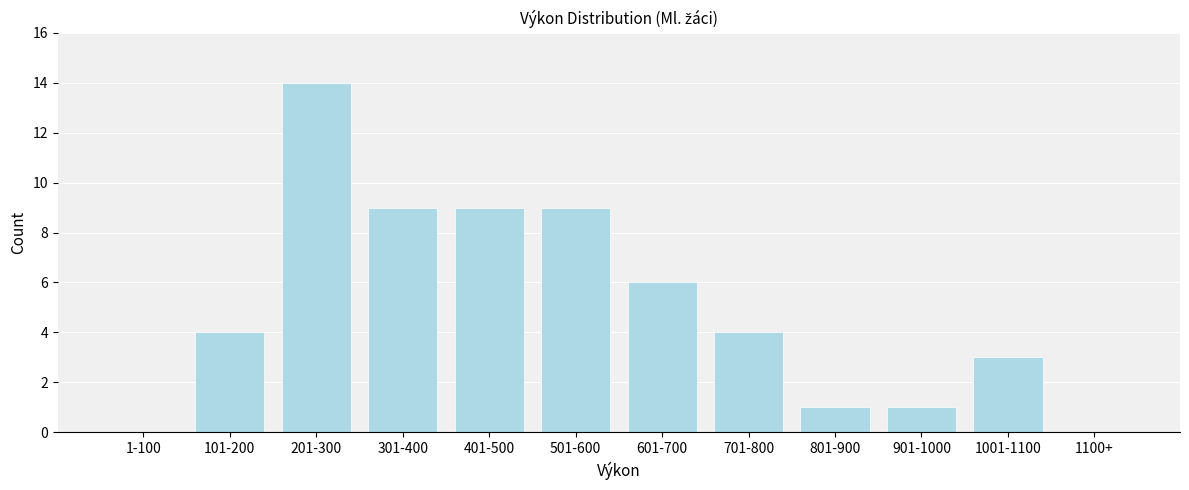

Reading left to right, list all the values displayed in this chart.

1-100=0	101-200=4	201-300=14	301-400=9	401-500=9	501-600=9	601-700=6	701-800=4	801-900=1	901-1000=1	1001-1100=3	1100+=0